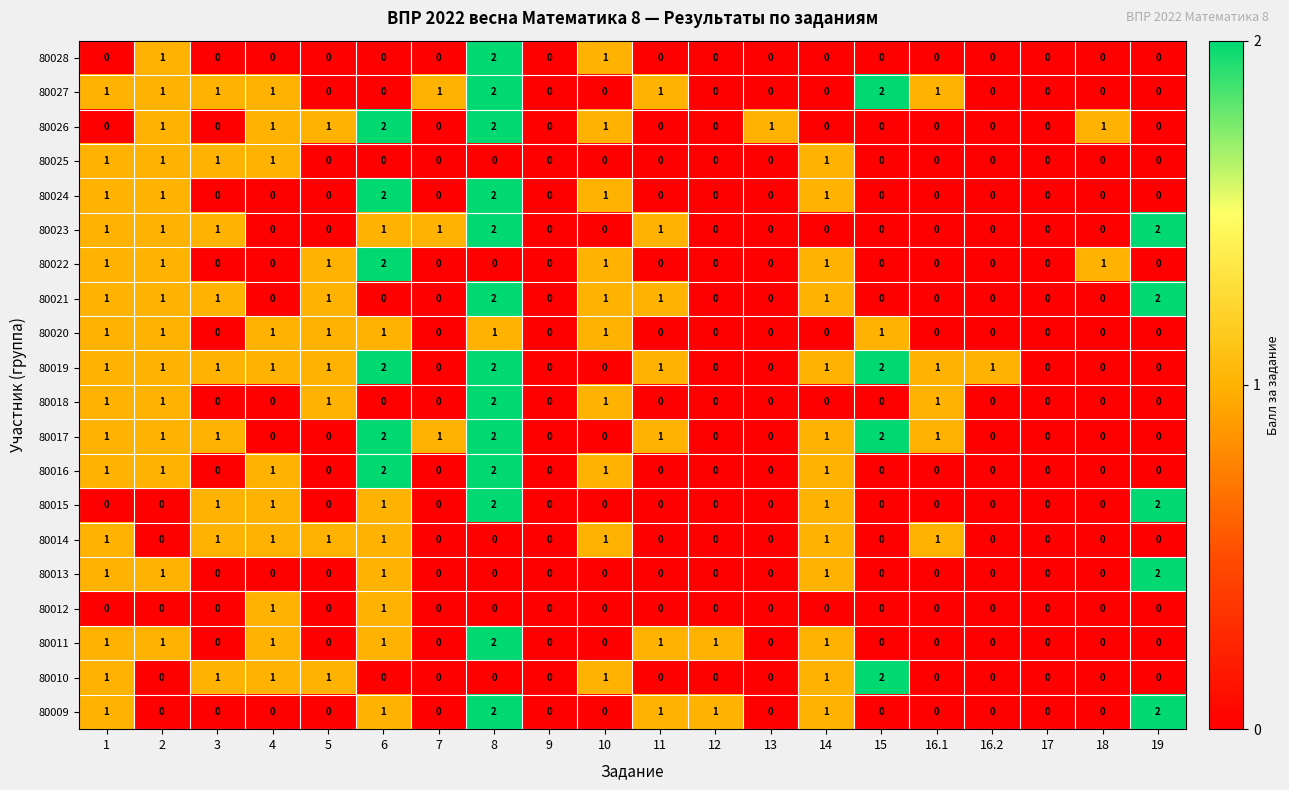

At which category is the sum across all series the highest?

8